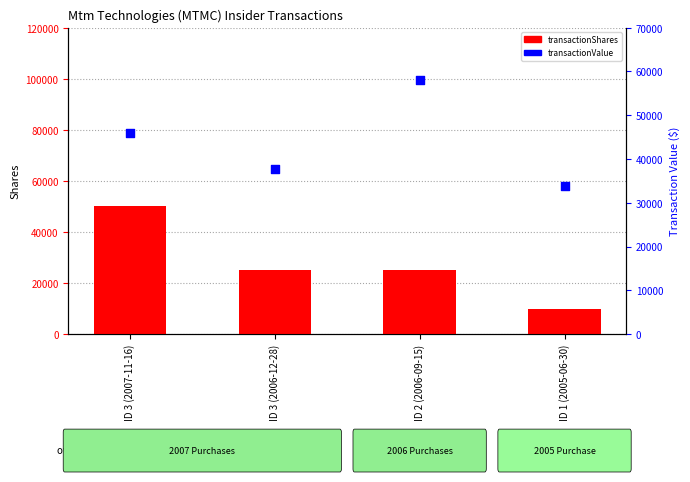

At how many categories does at least one series exceed 22264?

4